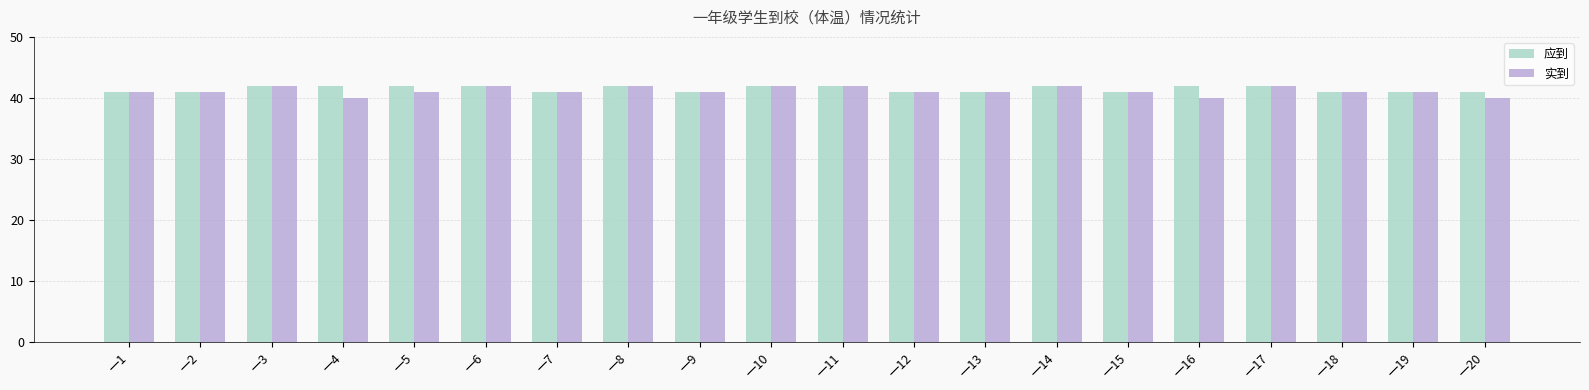

Is the value of 实到 at 一6 greater than the value of 应到 at 一20?

Yes